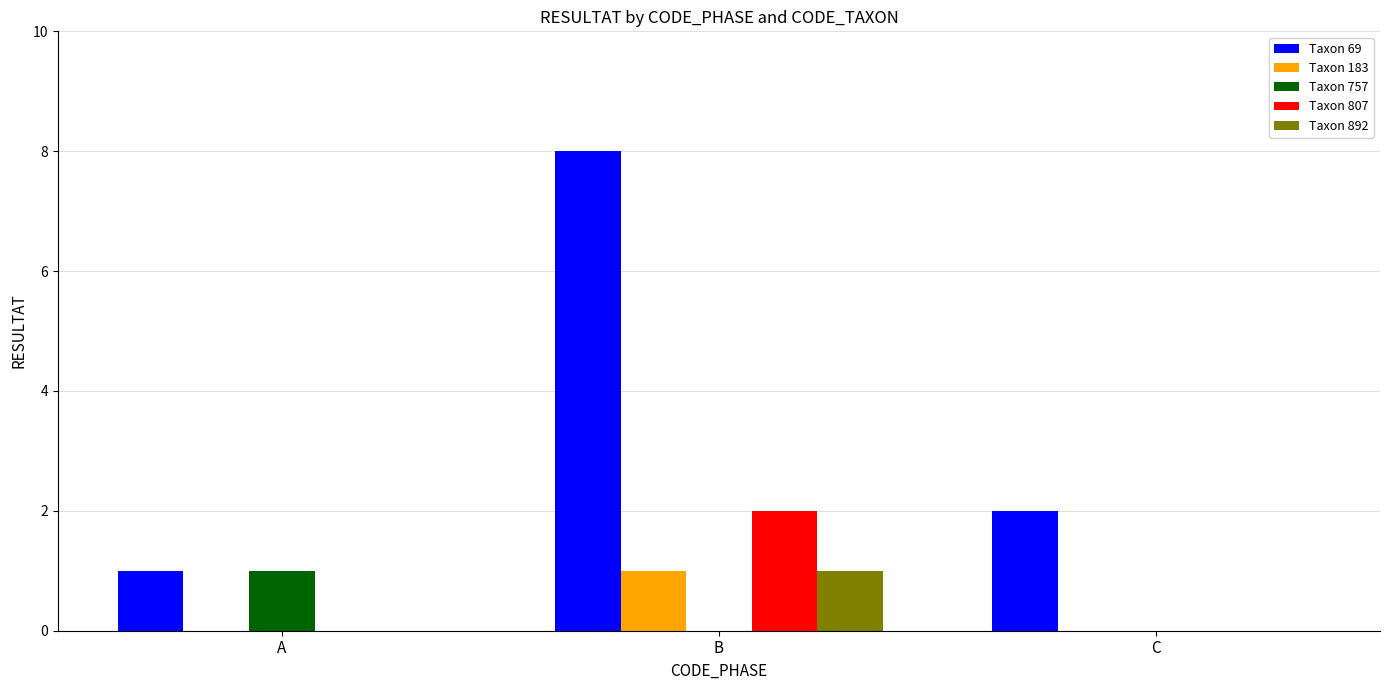

At which label does Taxon 892 reach its peak?

B